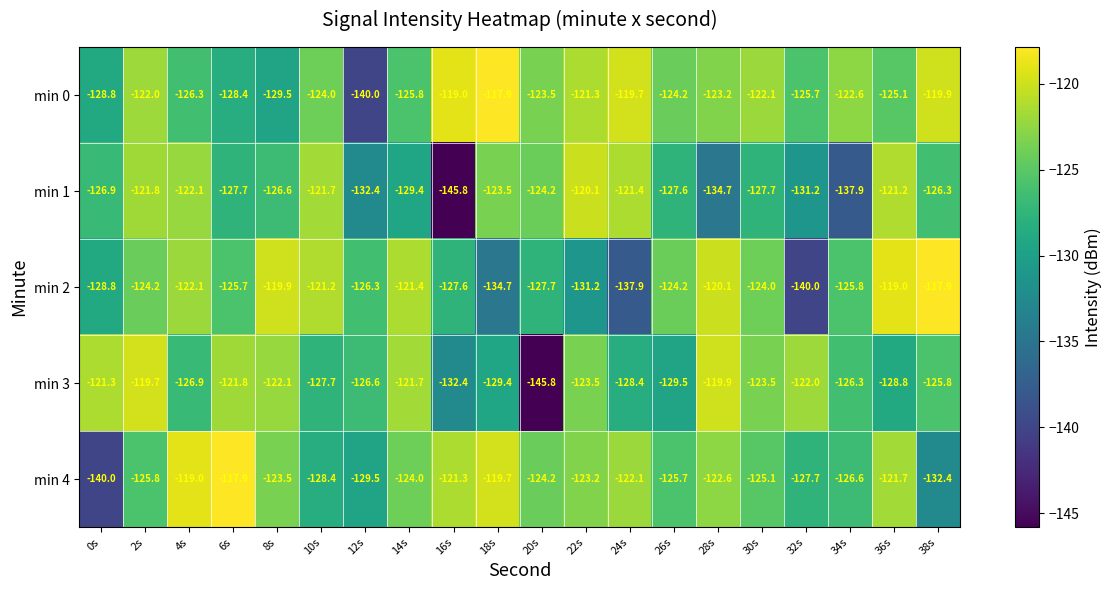

What is the total value across all series at 0s?

-645.8